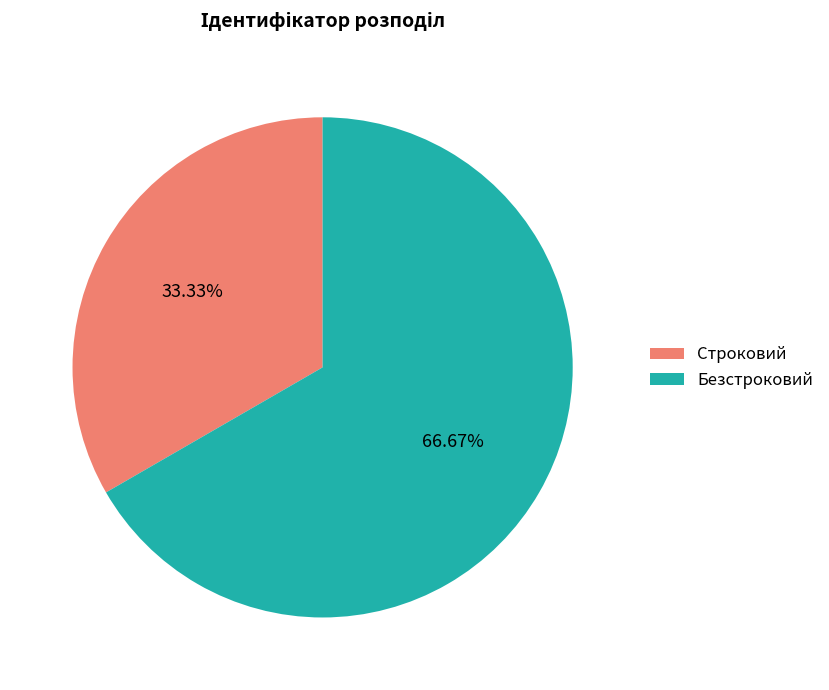

Which slice is the smallest?

Строковий